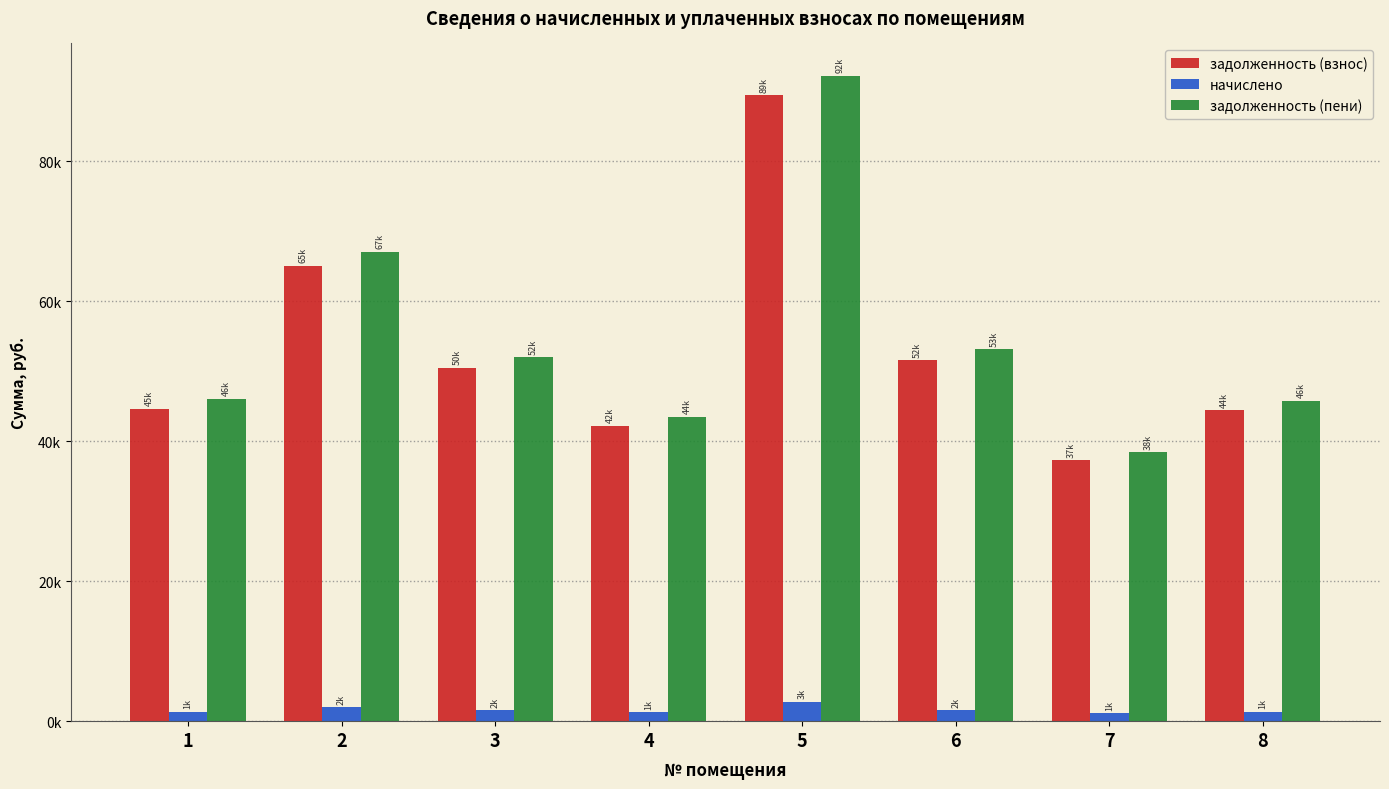

Reading left to right, what are all the values shown in this chart?

задолженность (взнос): 44681.9	65079.8	50484.7	42231.8	89492.6	51593.5	37314.4	44415.5
начислено: 1380.5	2013.9	1559.7	1304.8	2764.9	1594.0	1149.4	1370.5
задолженность (пени): 46062.3	67093.7	52044.4	43536.6	92257.5	53187.5	38463.8	45786.0